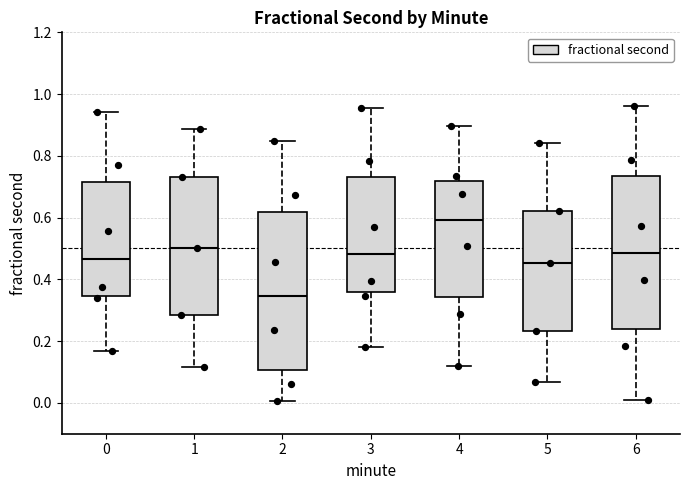

Which box has the highest median line?

4